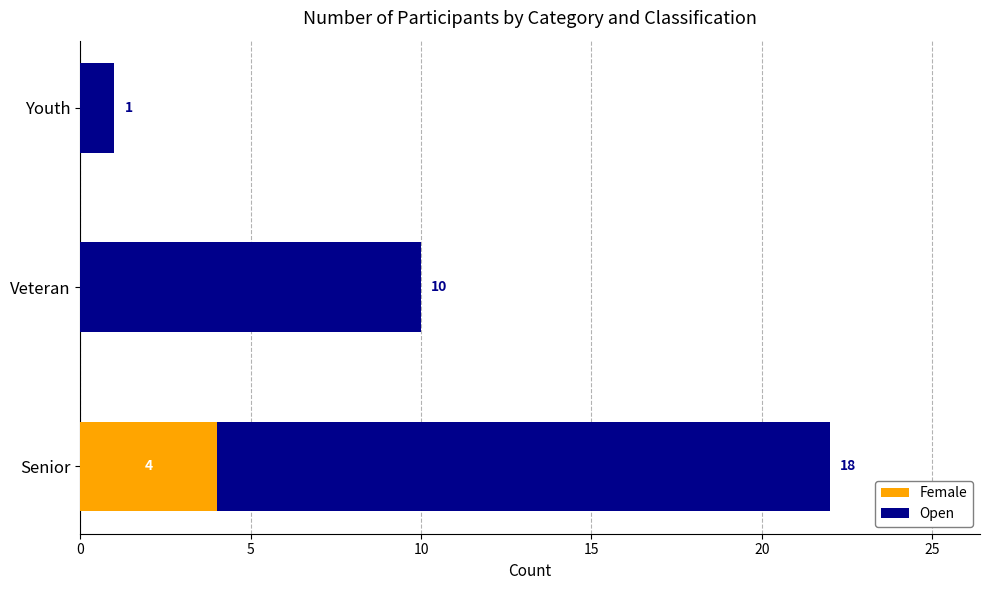

Count the number of data series in this chart.

2